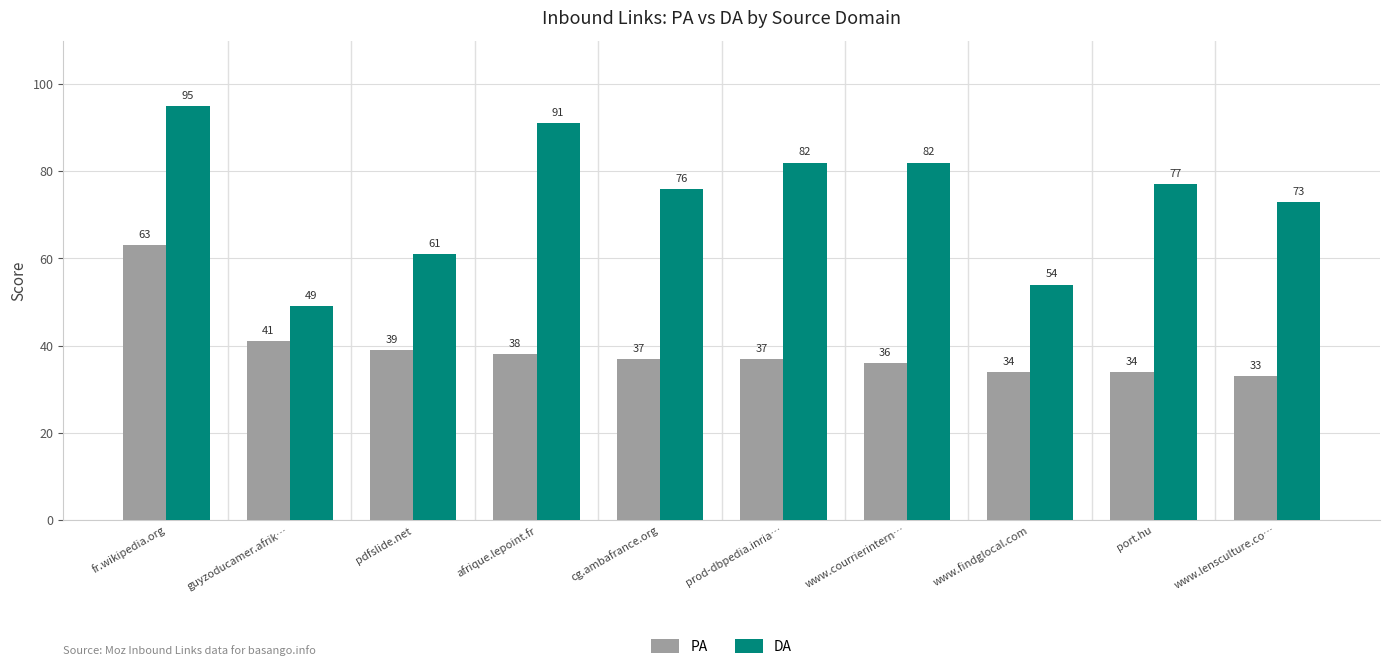

At which category does the chart reach its peak across all series?

fr.wikipedia.org